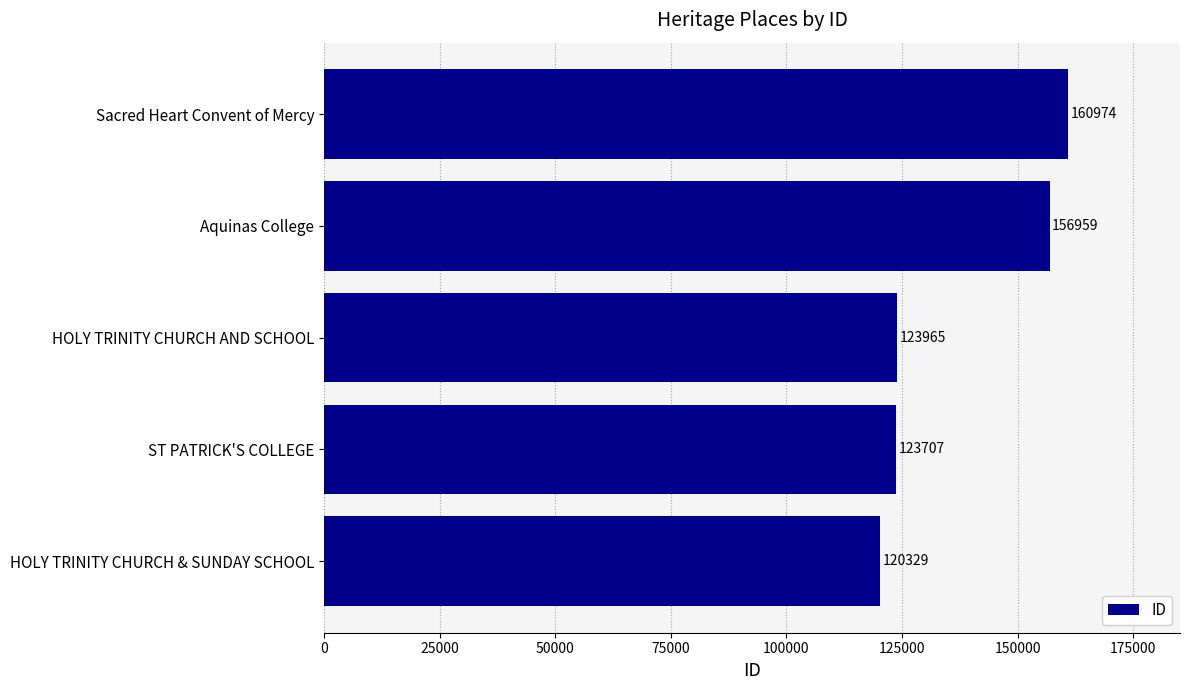

List the labels in order of value, largest first.

Sacred Heart Convent of Mercy, Aquinas College, HOLY TRINITY CHURCH AND SCHOOL, ST PATRICK'S COLLEGE, HOLY TRINITY CHURCH & SUNDAY SCHOOL